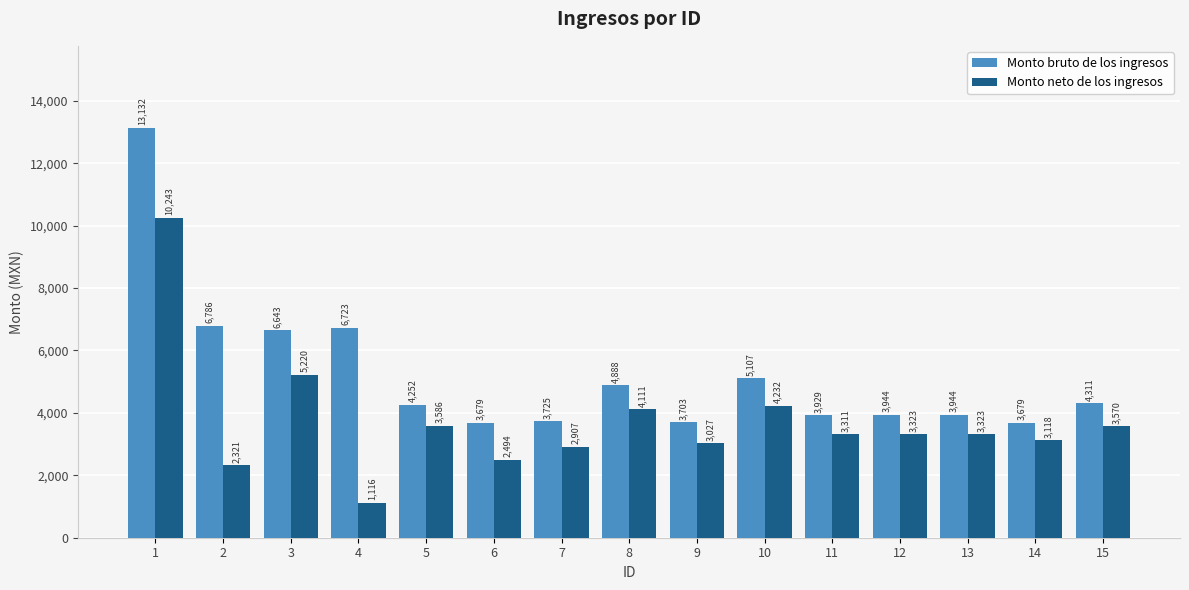

At which category is the sum across all series the highest?

1